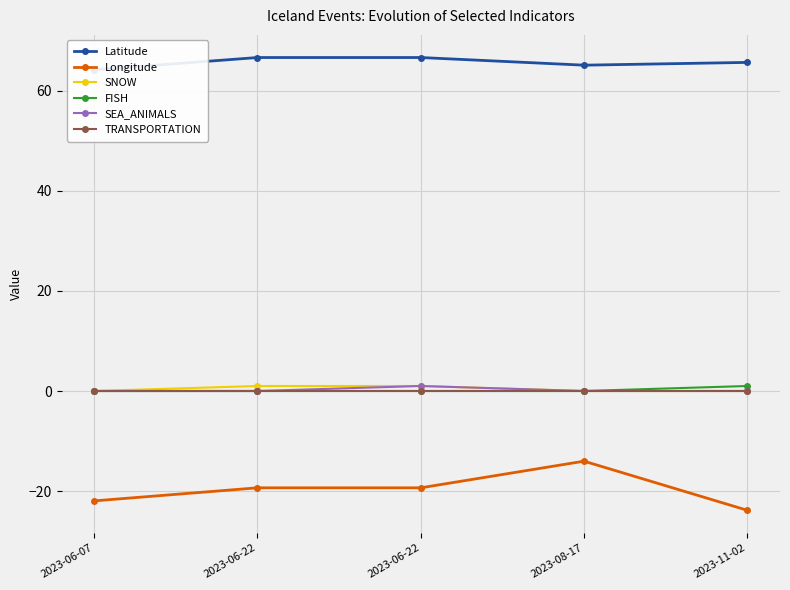

At which category is the sum across all series the highest?

2023-08-17